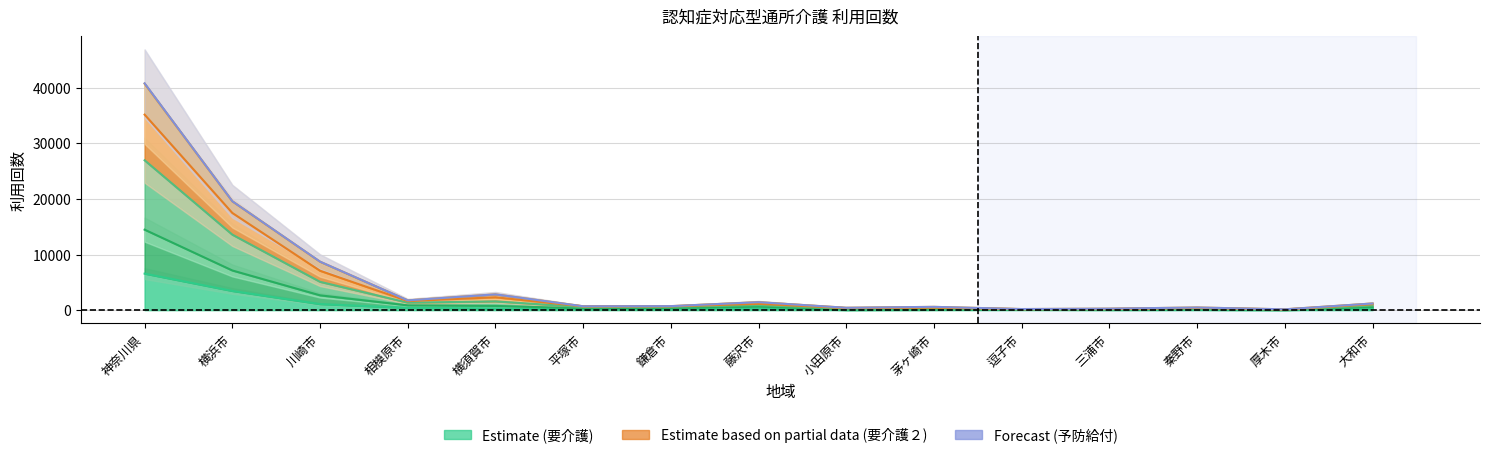

What is the approximate value of 要介護２ at 神奈川県, to the nearest 100?

40700